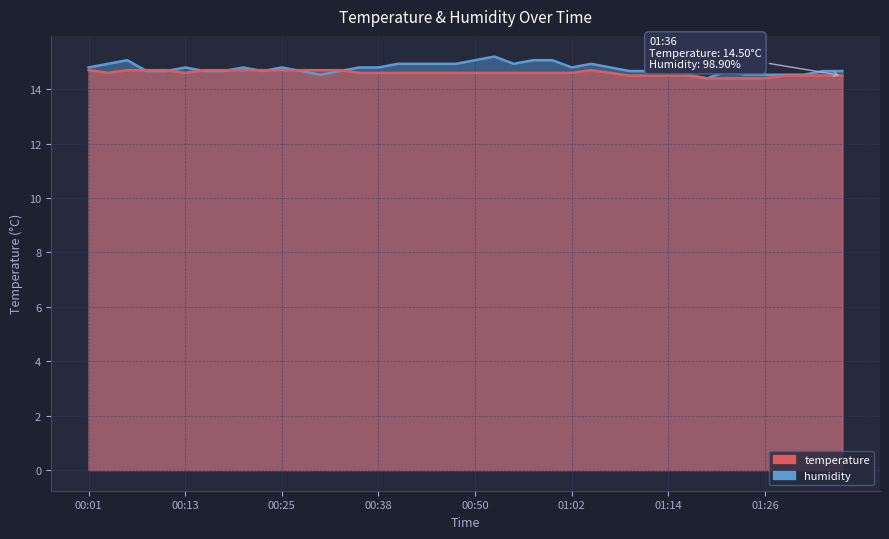

Rank the series at 01:04 from highest to lowest value.

humidity, temperature